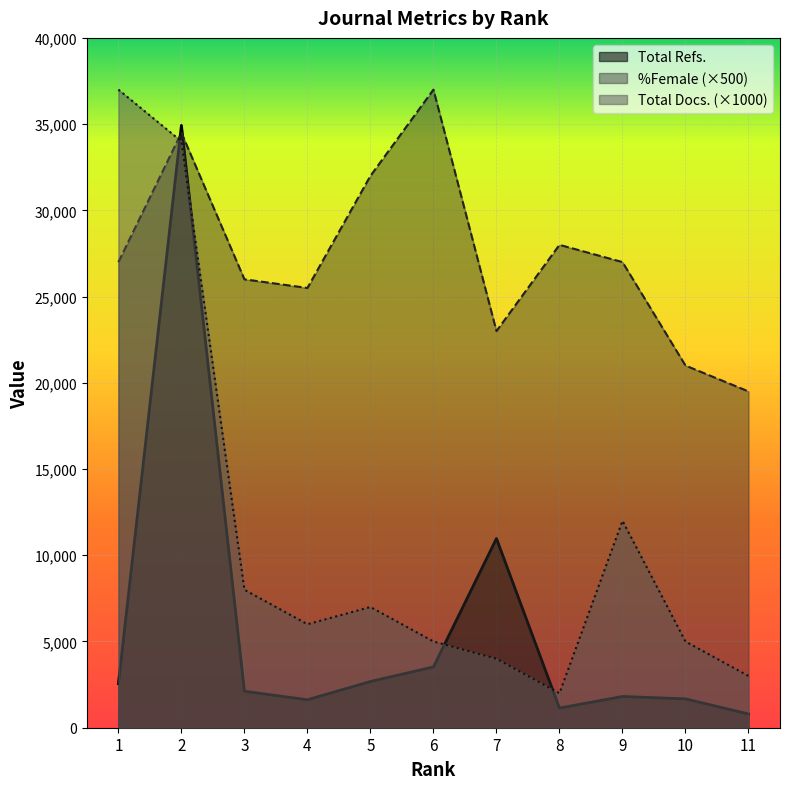

Which series has the widest spread of values?

Total Docs. (×1000)